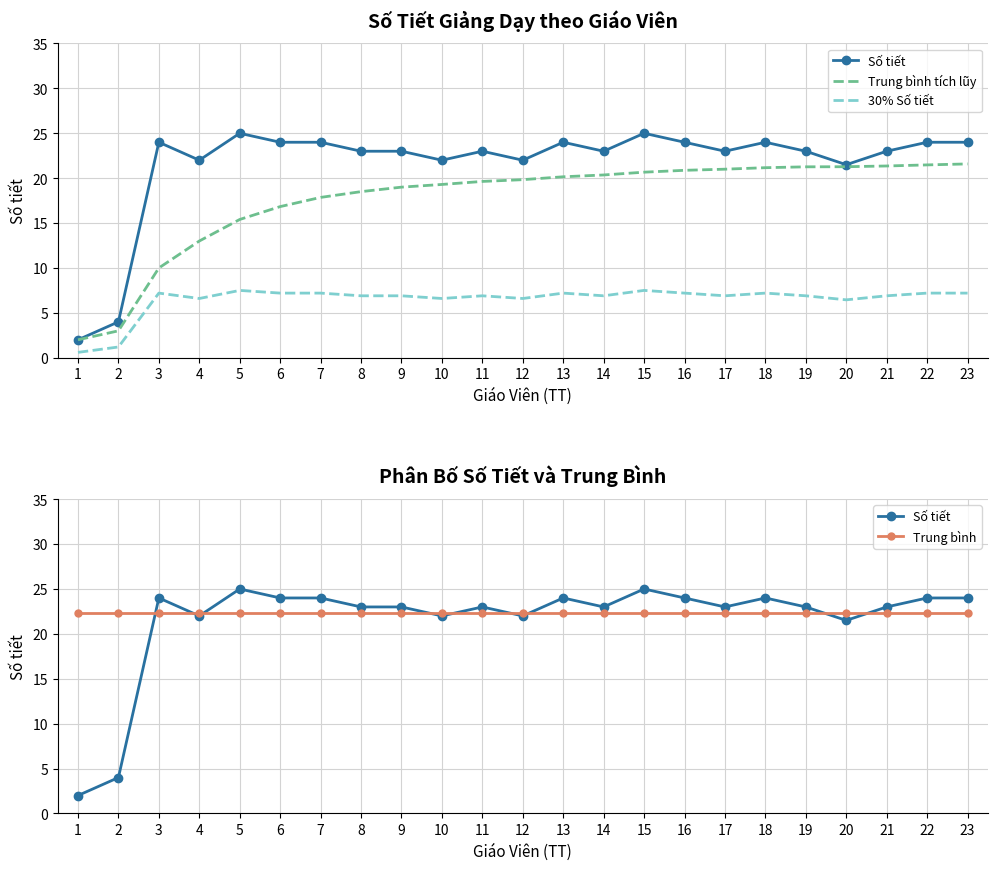

Reading left to right, transcribe all the data shown in this chart.

Số tiết: 2.0	4.0	24.0	22.0	25.0	24.0	24.0	23.0	23.0	22.0	23.0	22.0	24.0	23.0	25.0	24.0	23.0	24.0	23.0	21.5	23.0	24.0	24.0
Trung bình tích lũy: 2.0	3.0	10.0	13.0	15.4	16.8	17.9	18.5	19.0	19.3	19.6	19.8	20.2	20.4	20.7	20.9	21.0	21.2	21.3	21.3	21.4	21.5	21.6
30% Số tiết: 0.6	1.2	7.2	6.6	7.5	7.2	7.2	6.9	6.9	6.6	6.9	6.6	7.2	6.9	7.5	7.2	6.9	7.2	6.9	6.5	6.9	7.2	7.2
Trung bình: 22.4	22.4	22.4	22.4	22.4	22.4	22.4	22.4	22.4	22.4	22.4	22.4	22.4	22.4	22.4	22.4	22.4	22.4	22.4	22.4	22.4	22.4	22.4